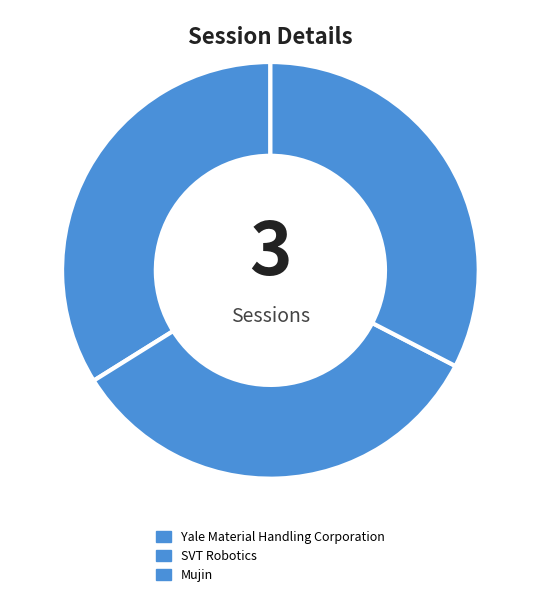

Count the number of slices in the pie.

3